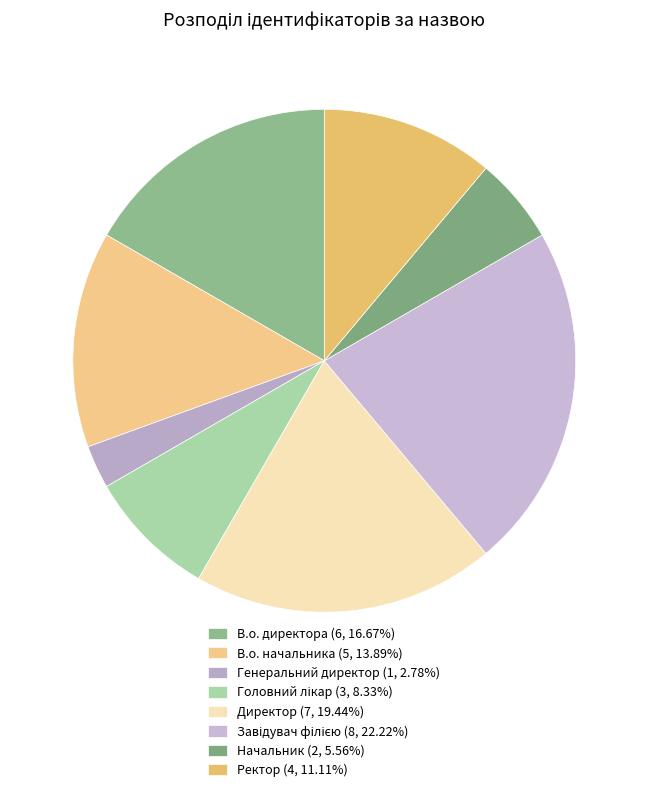

Count the number of slices in the pie.

8